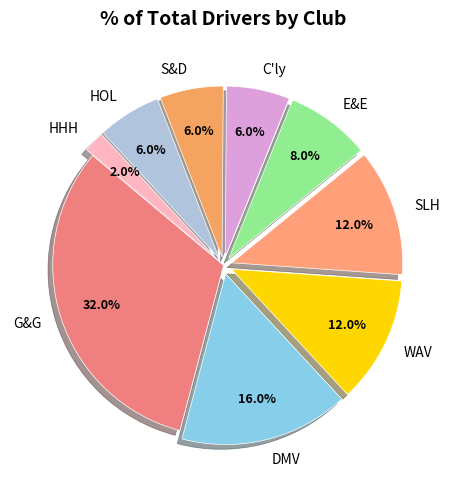

To the nearest percent, what portion does C'ly represent?

6%